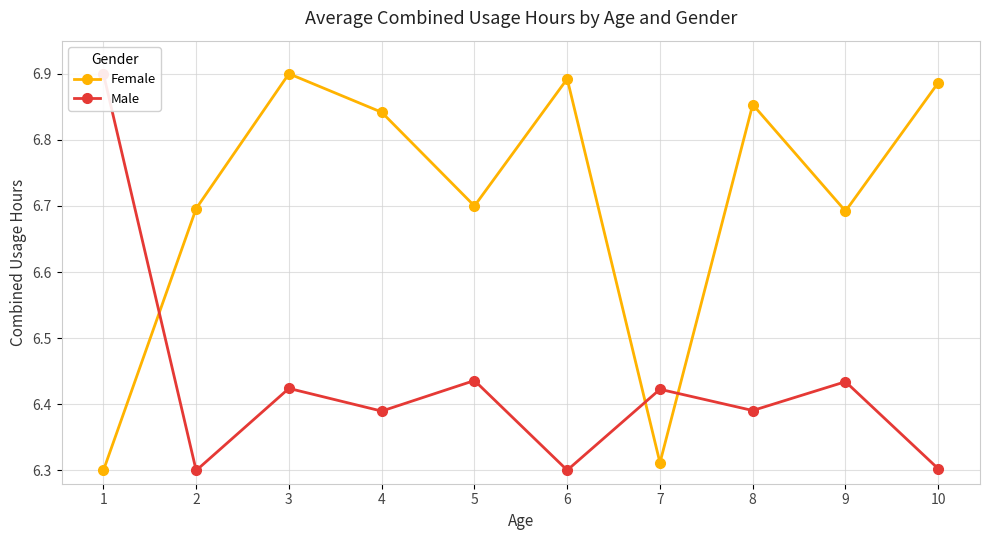

At which category is the sum across all series the highest?

3